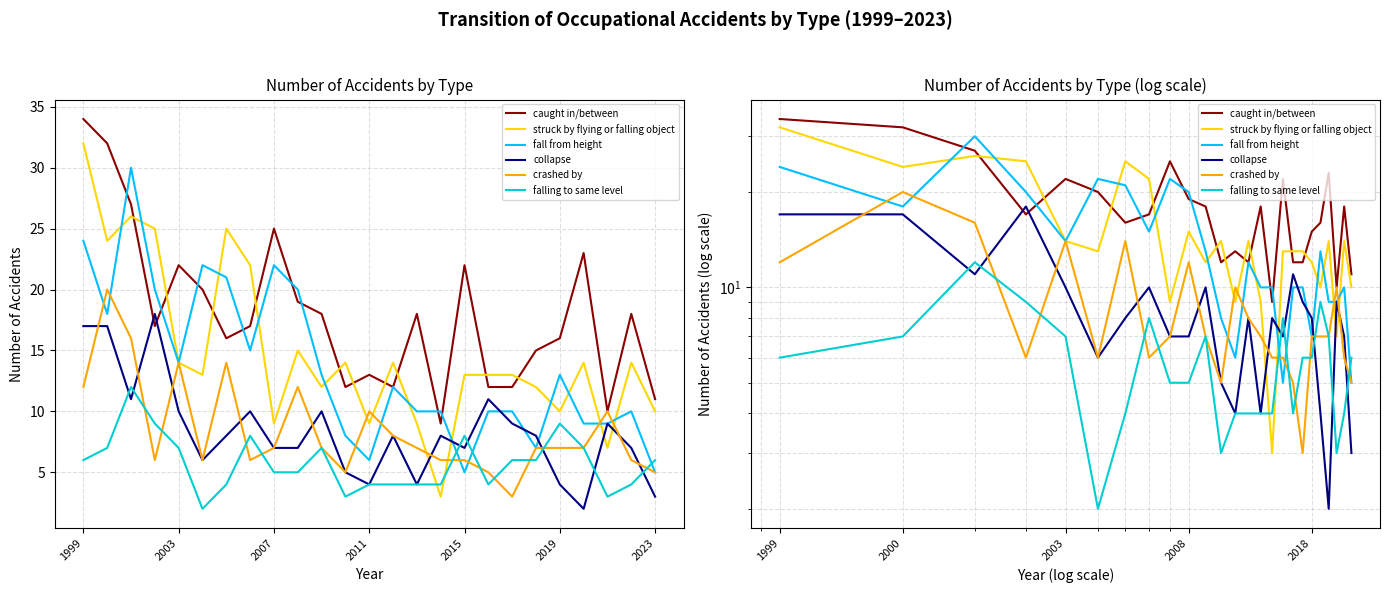

List the series in order of their peak value, lowest first.

falling to same level, collapse, crashed by, fall from height, struck by flying or falling object, caught in/between